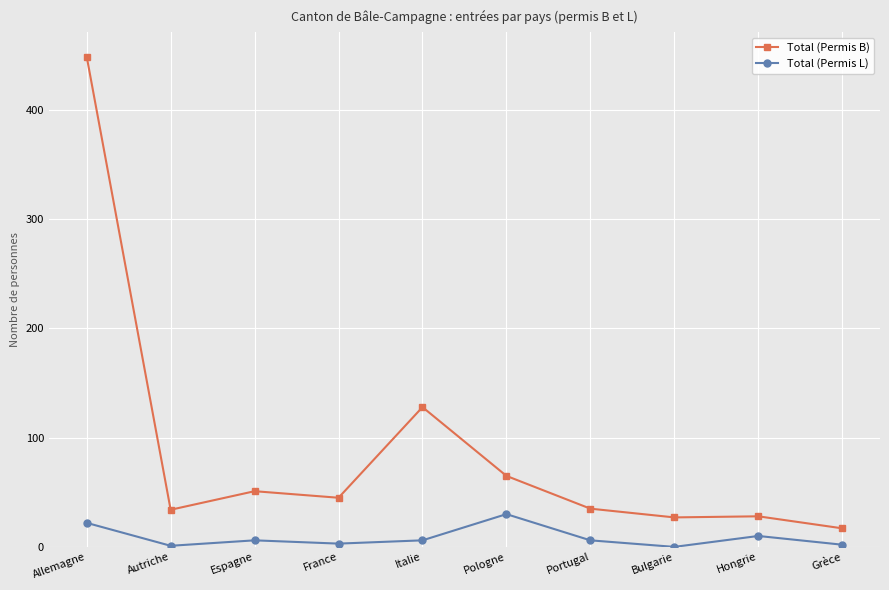

Where is the first local minimum for Total (Permis L)?

Autriche